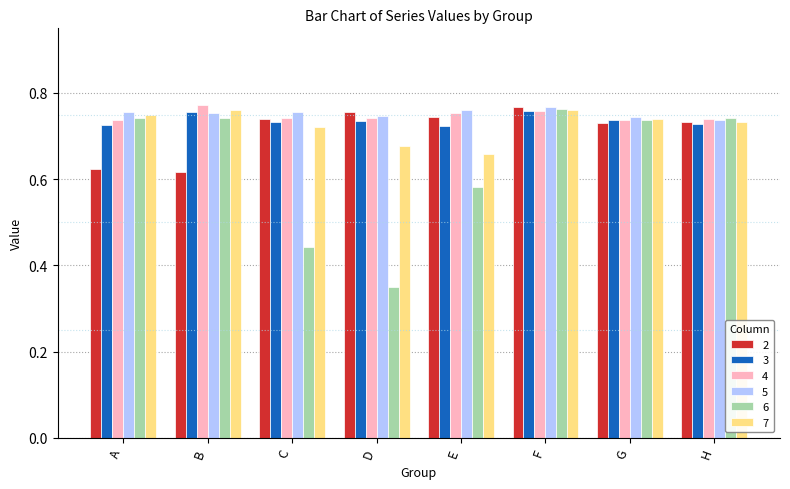

Count the 3 values in the range 0 to 1.

8